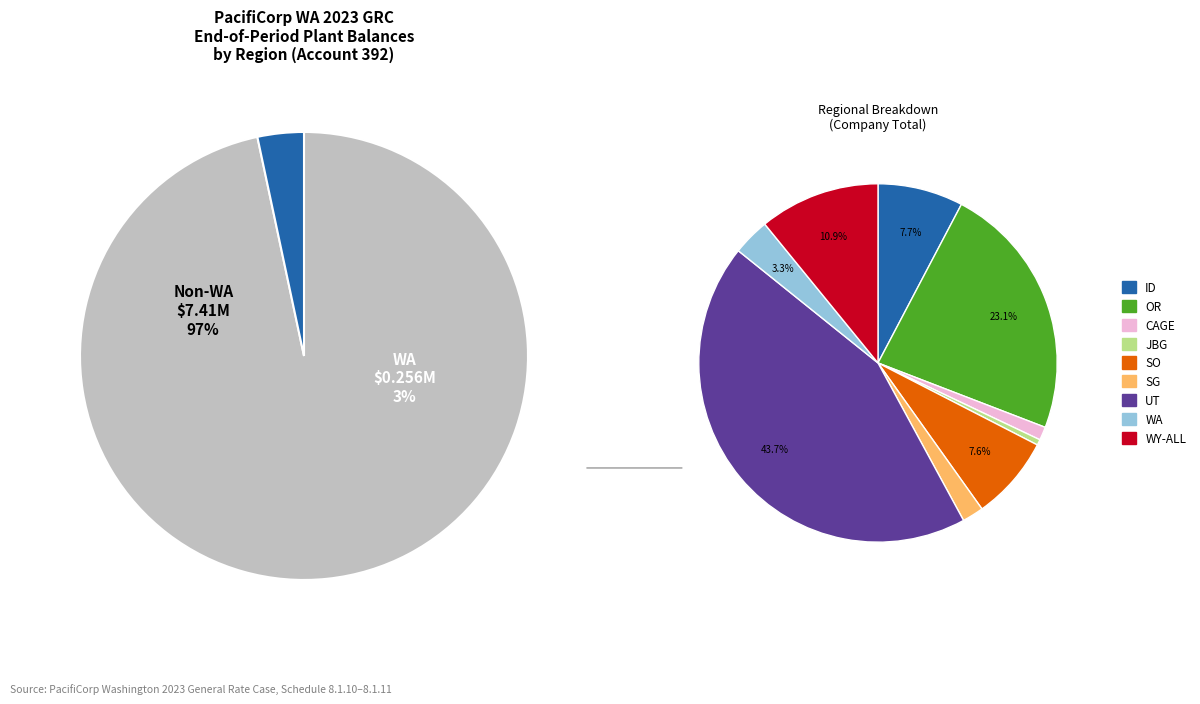

True or false: CAEE accounts for 1% of the total.

False